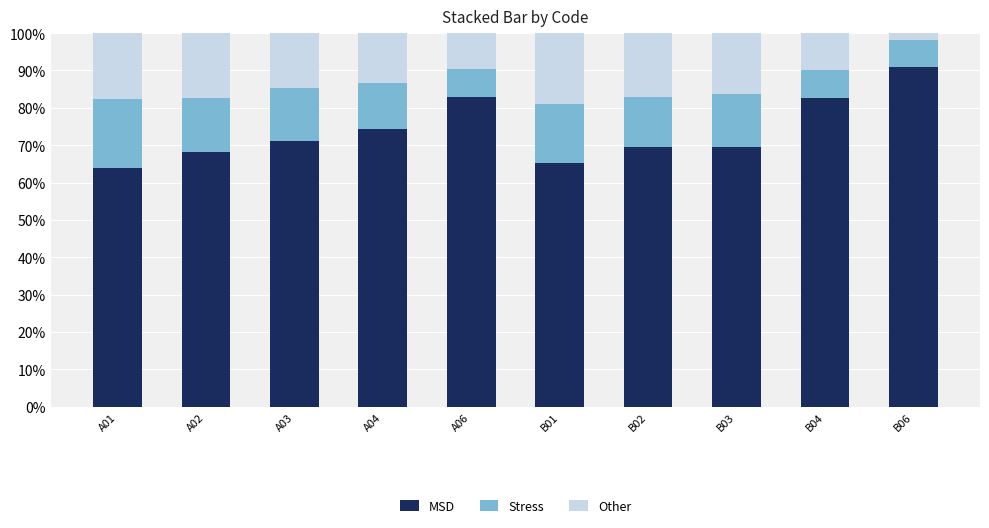

What is the sum of the MSD values at A04 and A03?

145.5